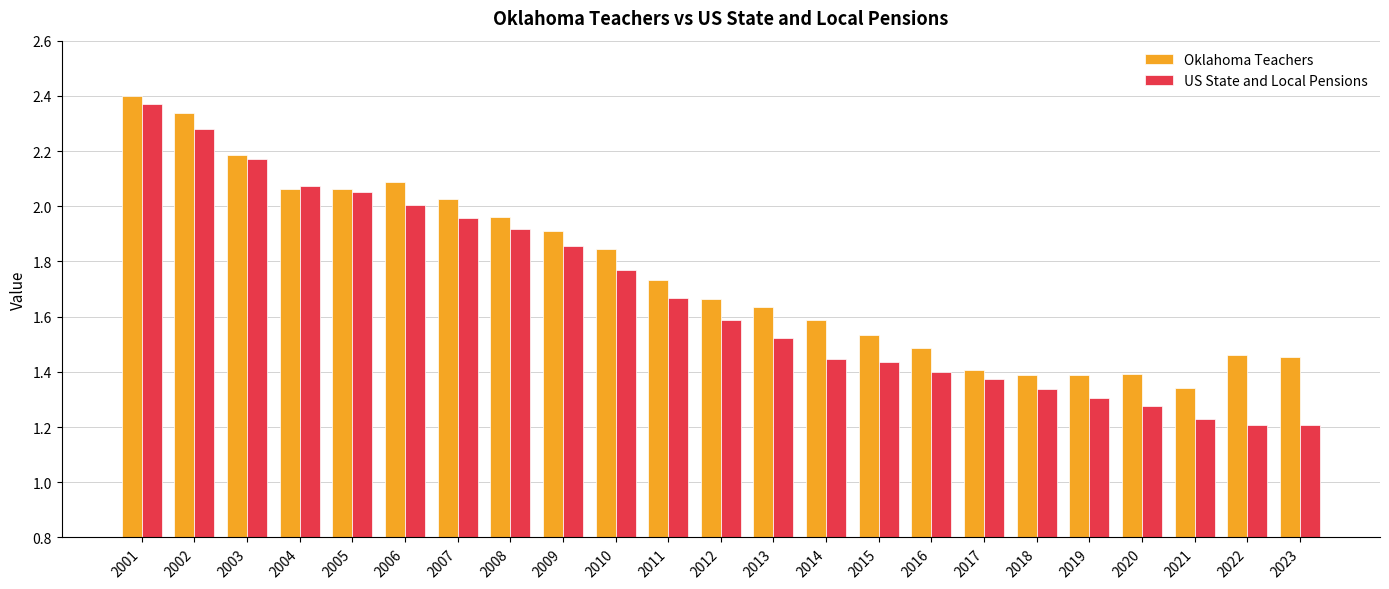

The US State and Local Pensions series shows 0.6 at 2017. True or false?

False